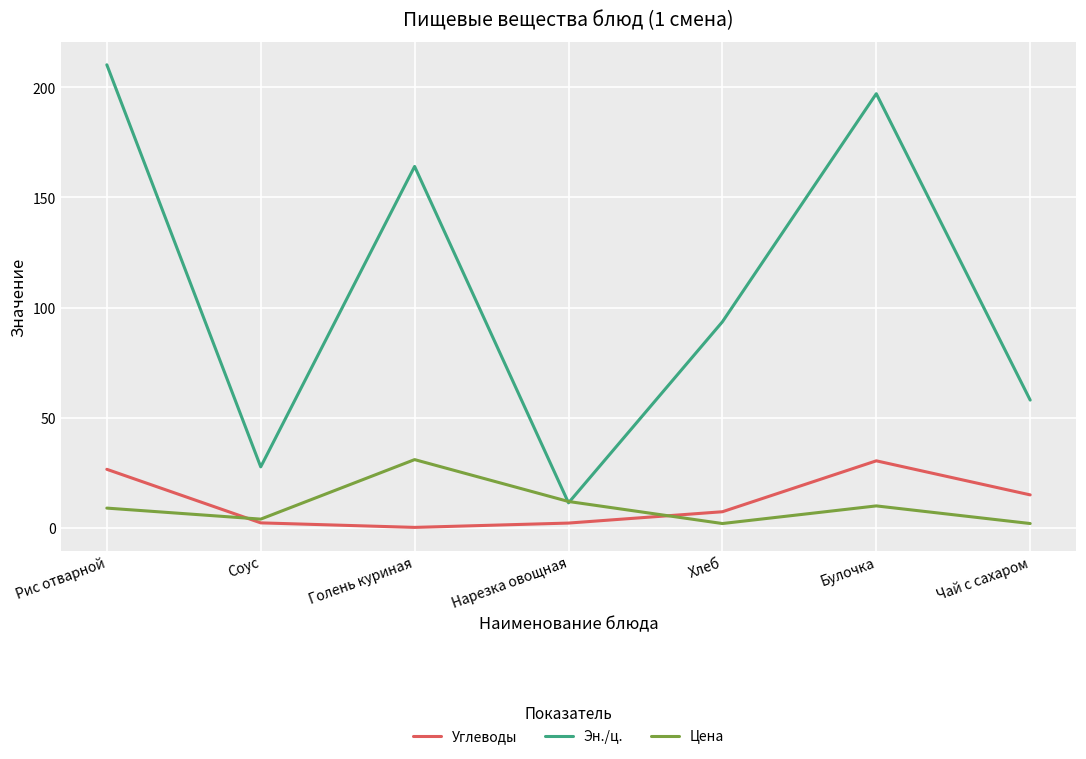

What is the total value across all series at Соус?

34.0